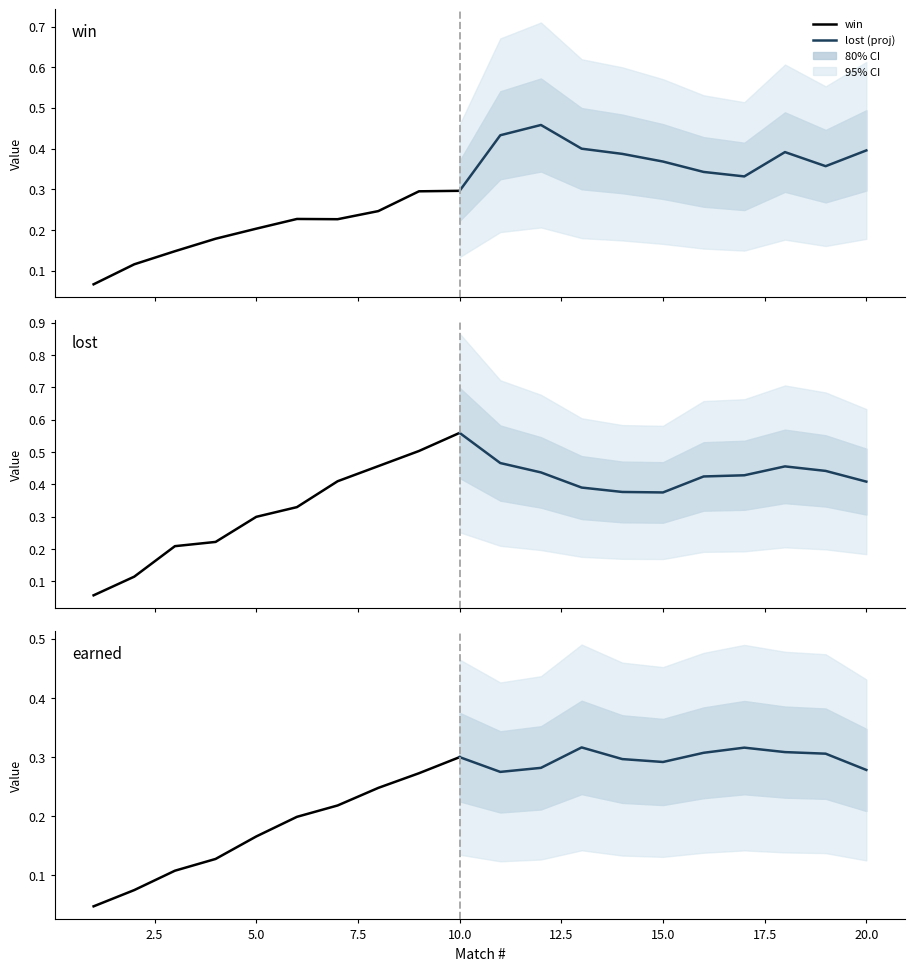

Which series has the largest total across all categories?

lost